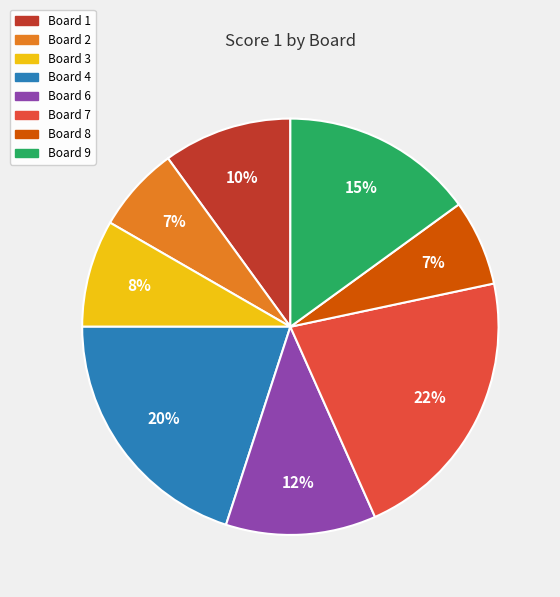

To the nearest percent, what is the combined percentage of Board 9 and Board 6?

27%